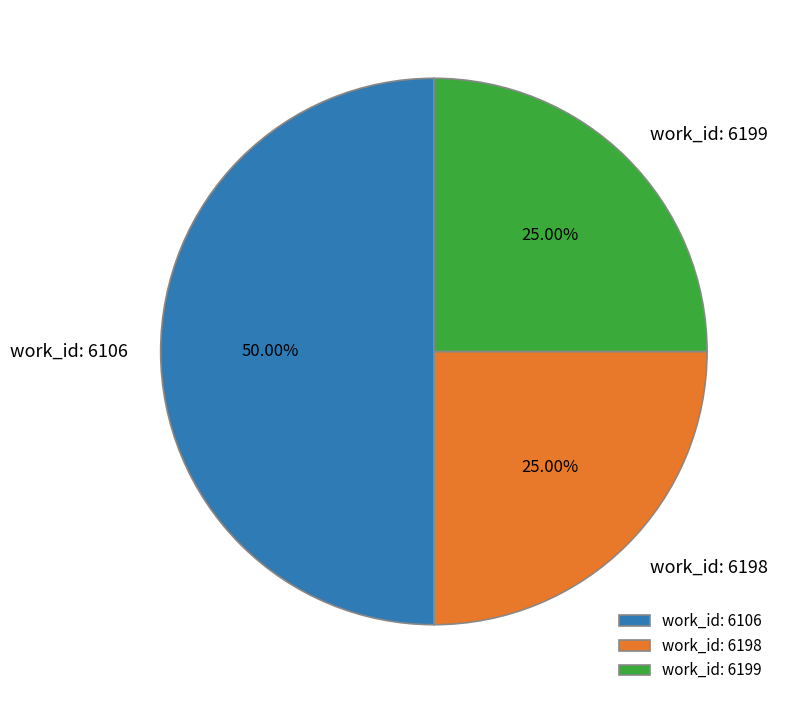

Does work_id: 6198 represent more than half of the total?

No